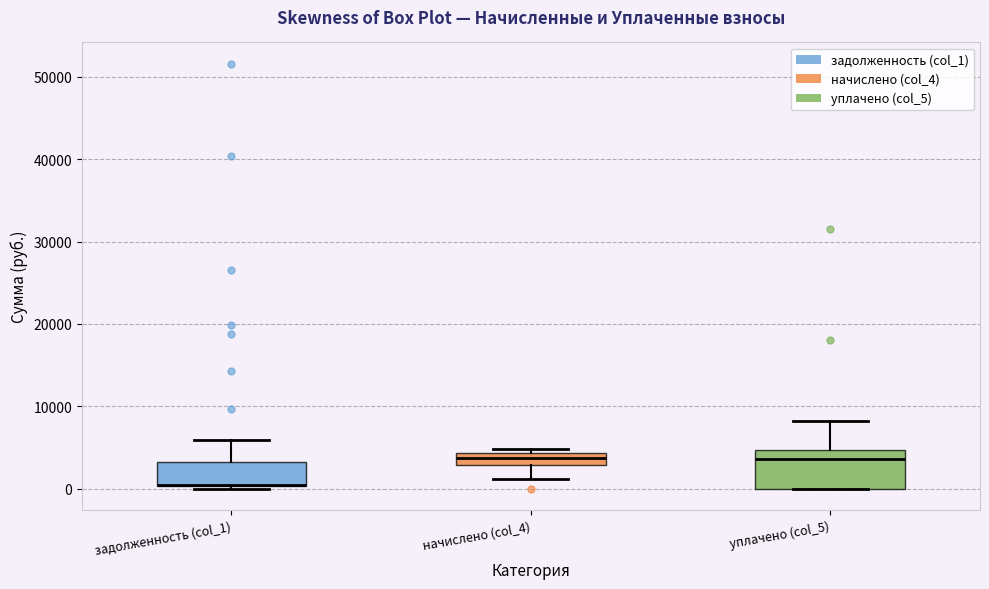

Comparing the boxes themselves (not the whiskers), which one is the tallest?

уплачено (col_5)